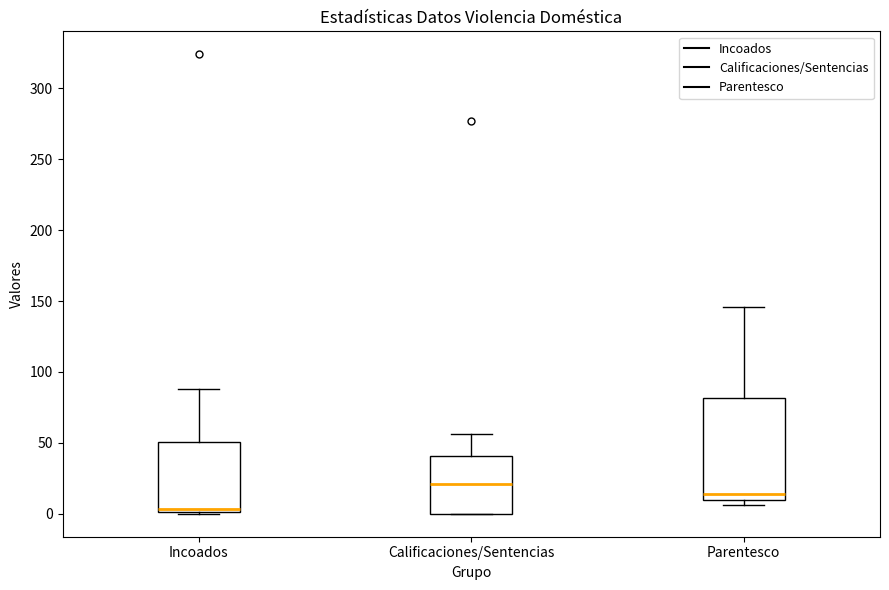

Comparing the boxes themselves (not the whiskers), which one is the tallest?

Parentesco